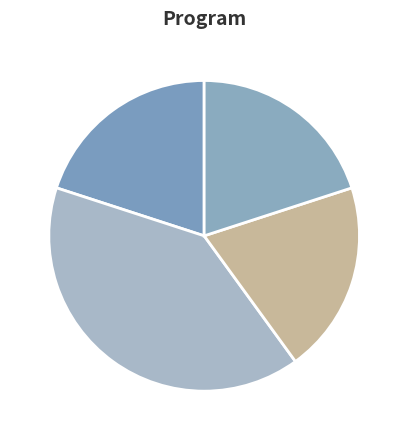

To the nearest percent, what is the difference between the largest and smallest slice percentages?

20%